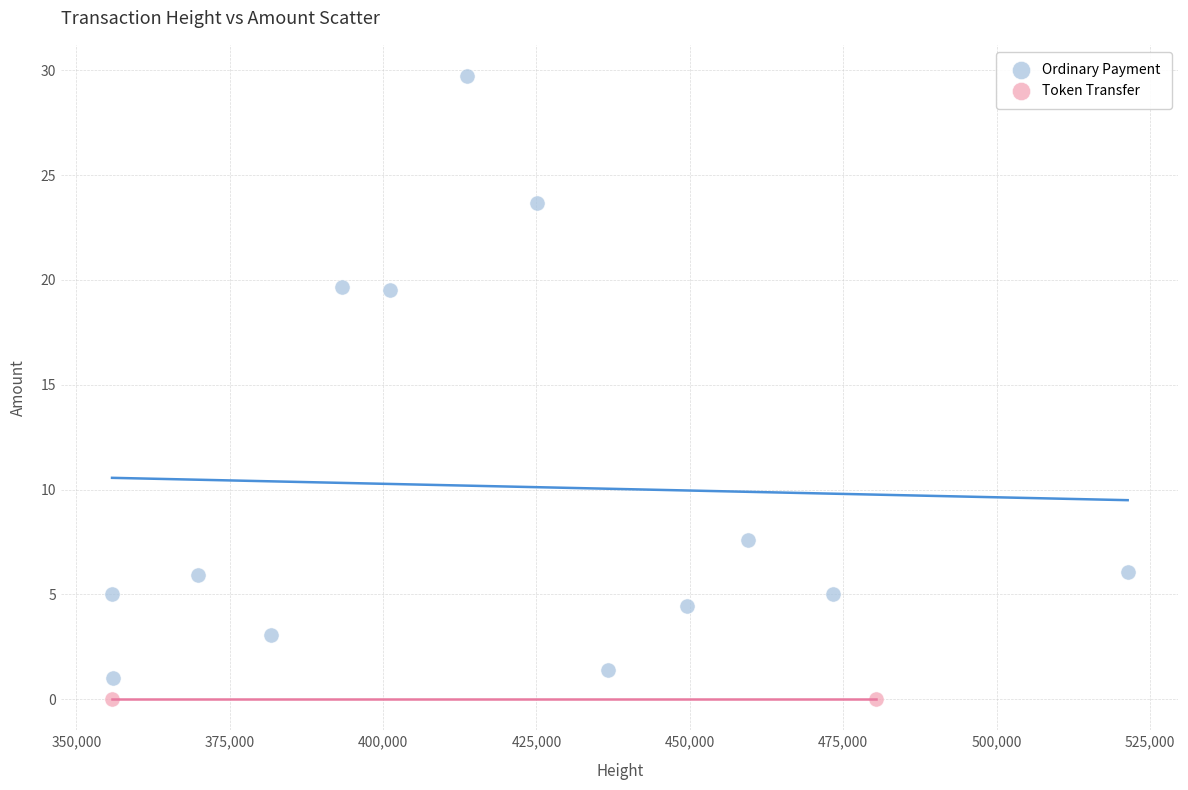

What are all the series names shown in the legend?

Ordinary Payment, Token Transfer